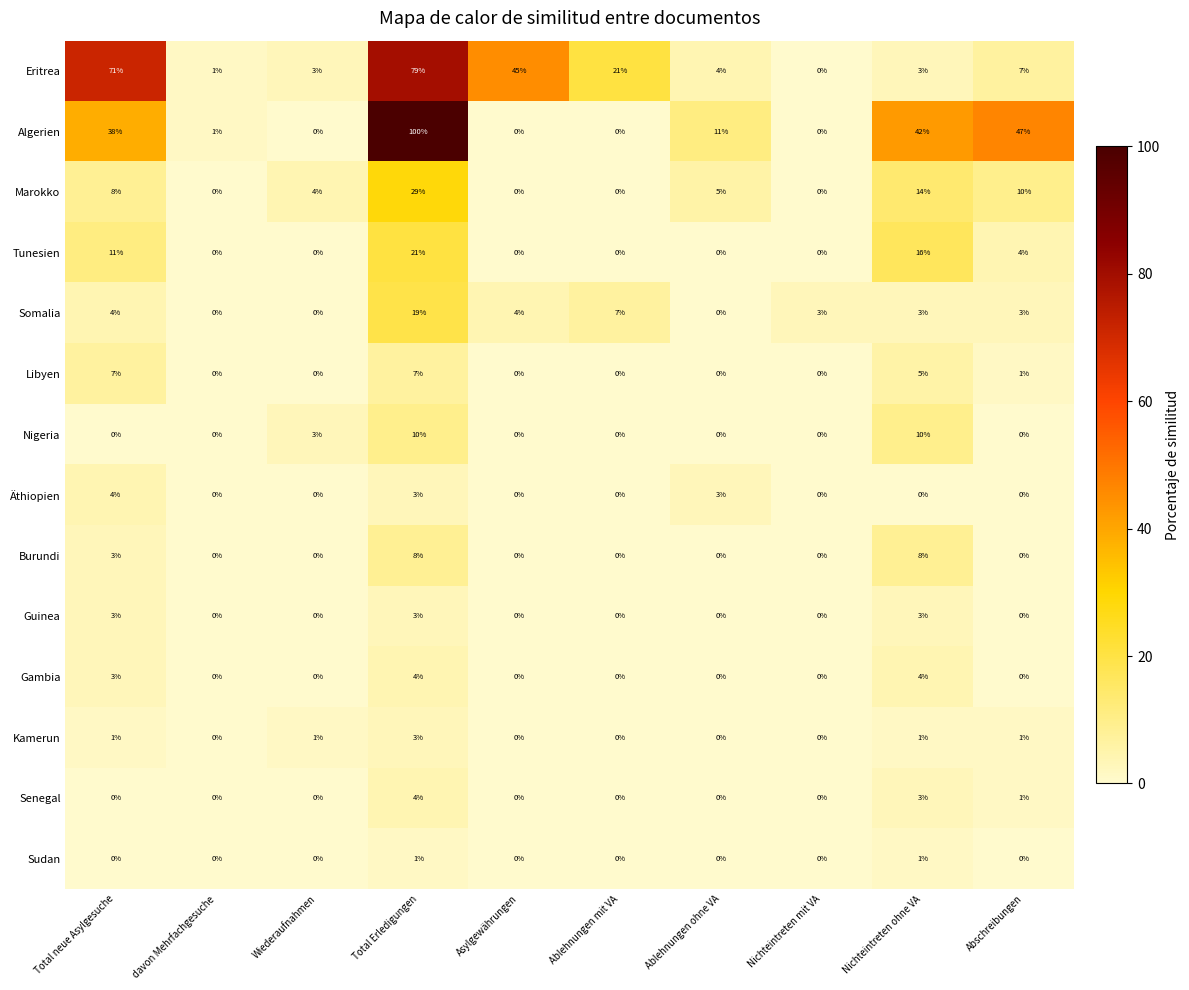

The Somalia series shows 2 at Ablehnungen mit VA. True or false?

False